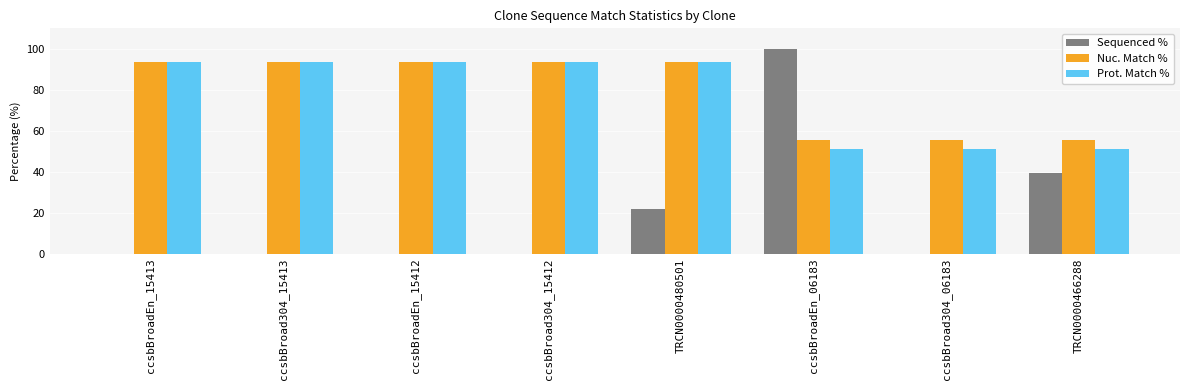

Reading left to right, extract all data points from this chart.

Sequenced %: ccsbBroadEn_15413=0.0	ccsbBroad304_15413=0.0	ccsbBroadEn_15412=0.0	ccsbBroad304_15412=0.0	TRCN0000480501=21.9	ccsbBroadEn_06183=100.0	ccsbBroad304_06183=0.0	TRCN0000466288=39.5
Nuc. Match %: ccsbBroadEn_15413=93.5	ccsbBroad304_15413=93.5	ccsbBroadEn_15412=93.5	ccsbBroad304_15412=93.5	TRCN0000480501=93.5	ccsbBroadEn_06183=55.6	ccsbBroad304_06183=55.6	TRCN0000466288=55.6
Prot. Match %: ccsbBroadEn_15413=93.5	ccsbBroad304_15413=93.5	ccsbBroadEn_15412=93.5	ccsbBroad304_15412=93.5	TRCN0000480501=93.5	ccsbBroadEn_06183=50.9	ccsbBroad304_06183=50.9	TRCN0000466288=50.9